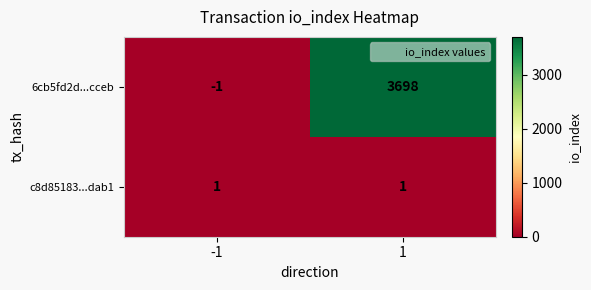

Between -1 and 1, which series saw the biggest shift?

6cb5fd2d...cceb